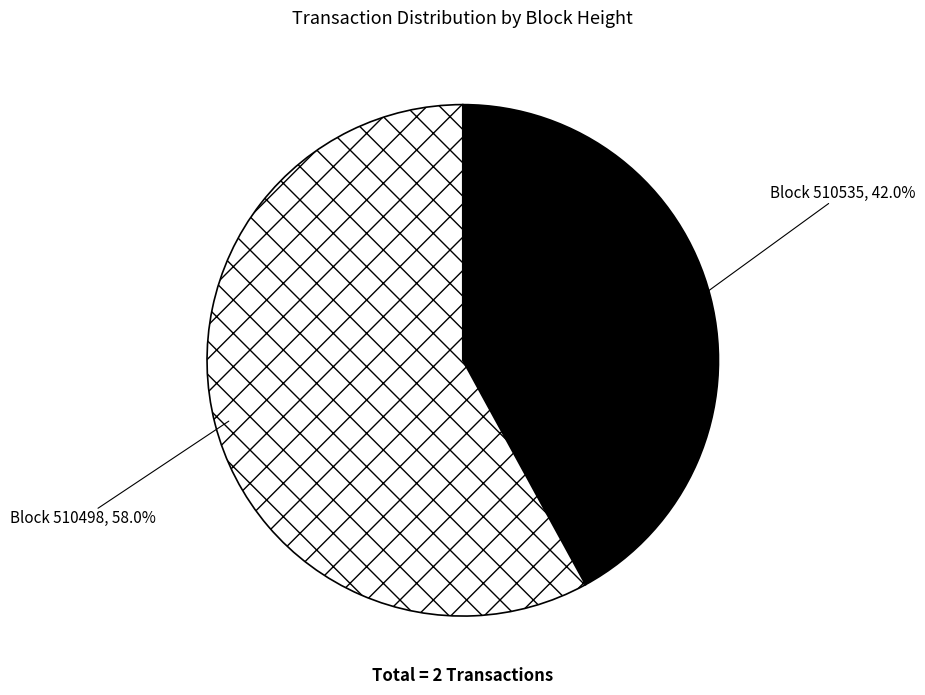

Is there a majority slice in this chart?

Yes